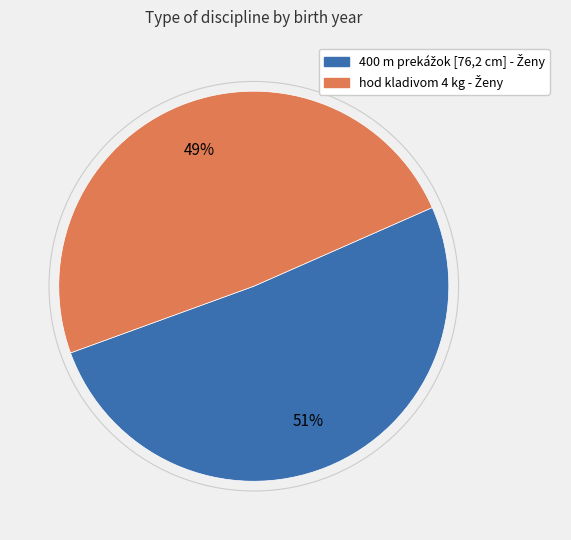

To the nearest percent, what is the average slice percentage?

50%